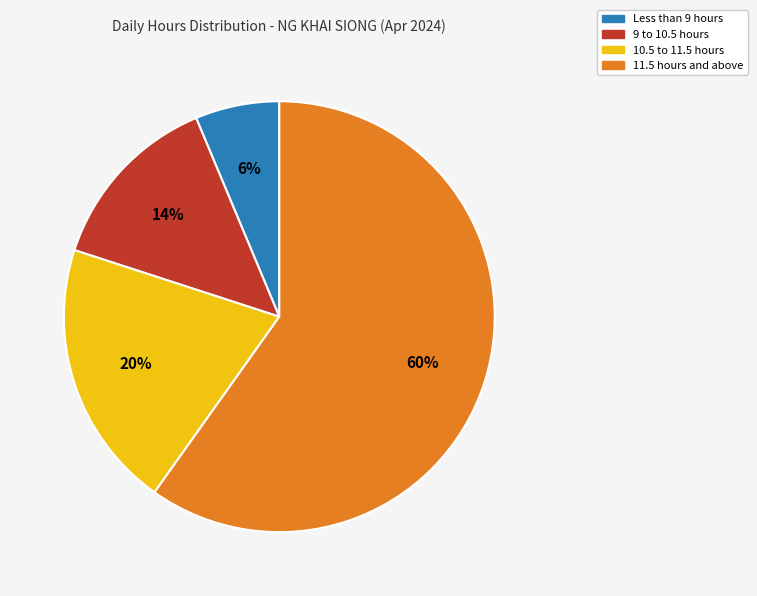

Is the sum of Less than 9 hours and 9 to 10.5 hours greater than half?

No